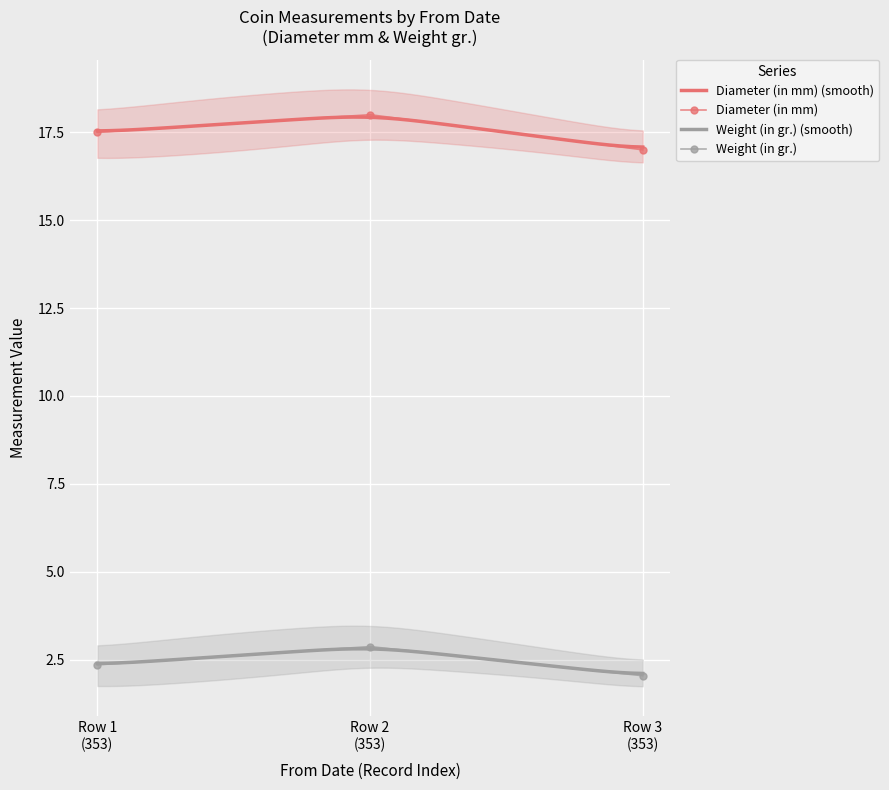

Is this an area chart (filled region under the line)?

No